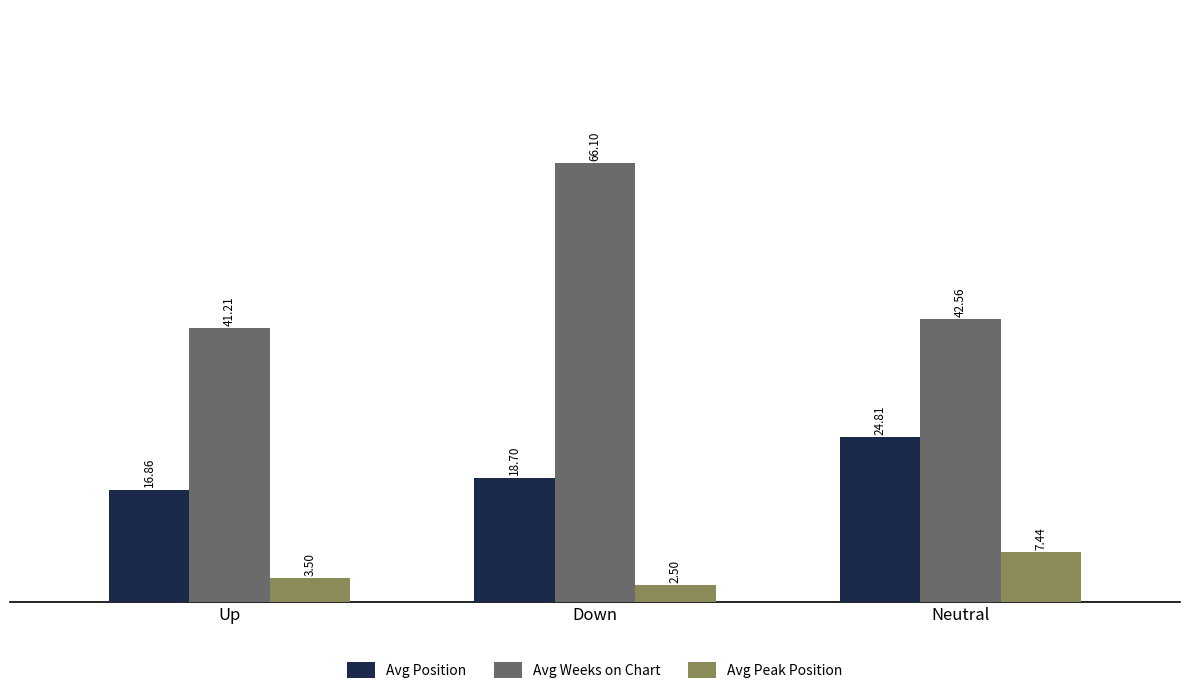

Between Up and Neutral, which series saw the biggest shift?

Avg Position